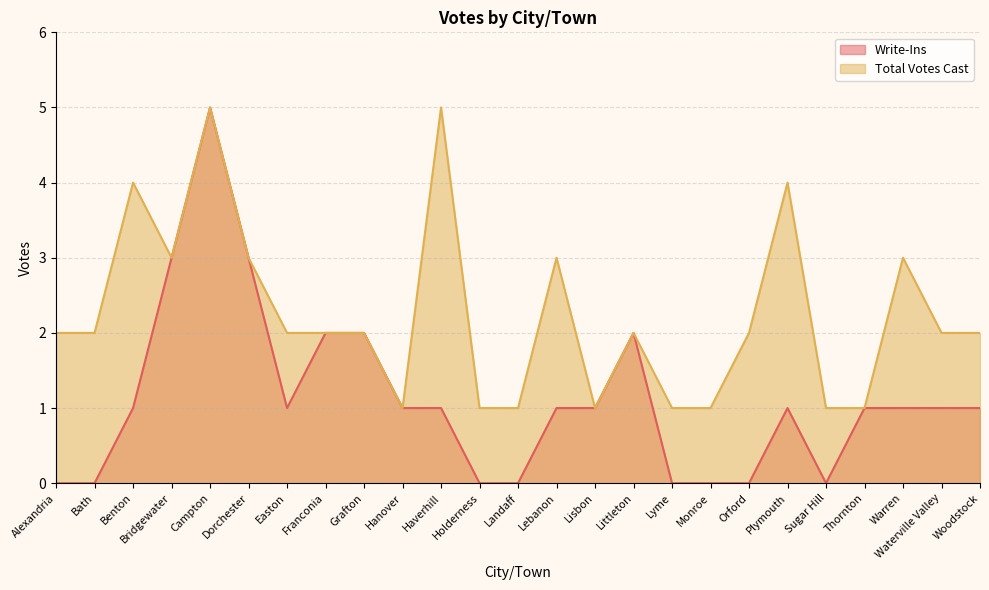

True or false: Write-Ins and Total Votes Cast intersect in this chart.

False